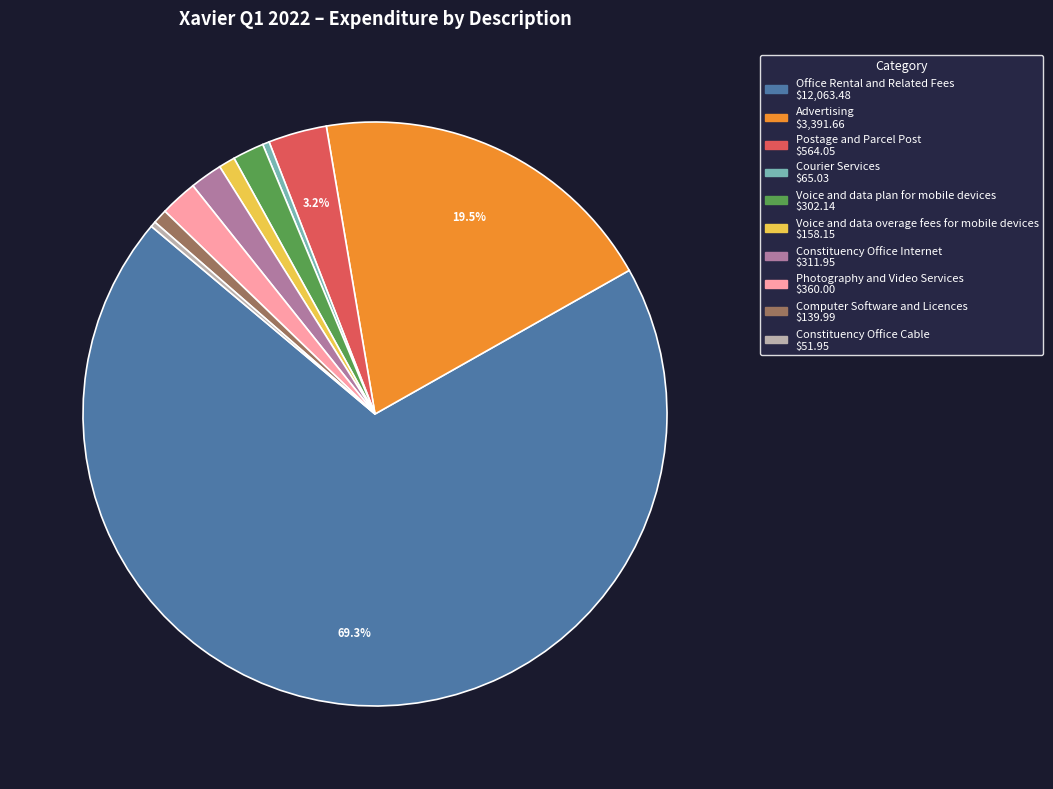

To the nearest percent, what is the combined percentage of Postage and Parcel Post and Voice and data plan for mobile devices?

5%